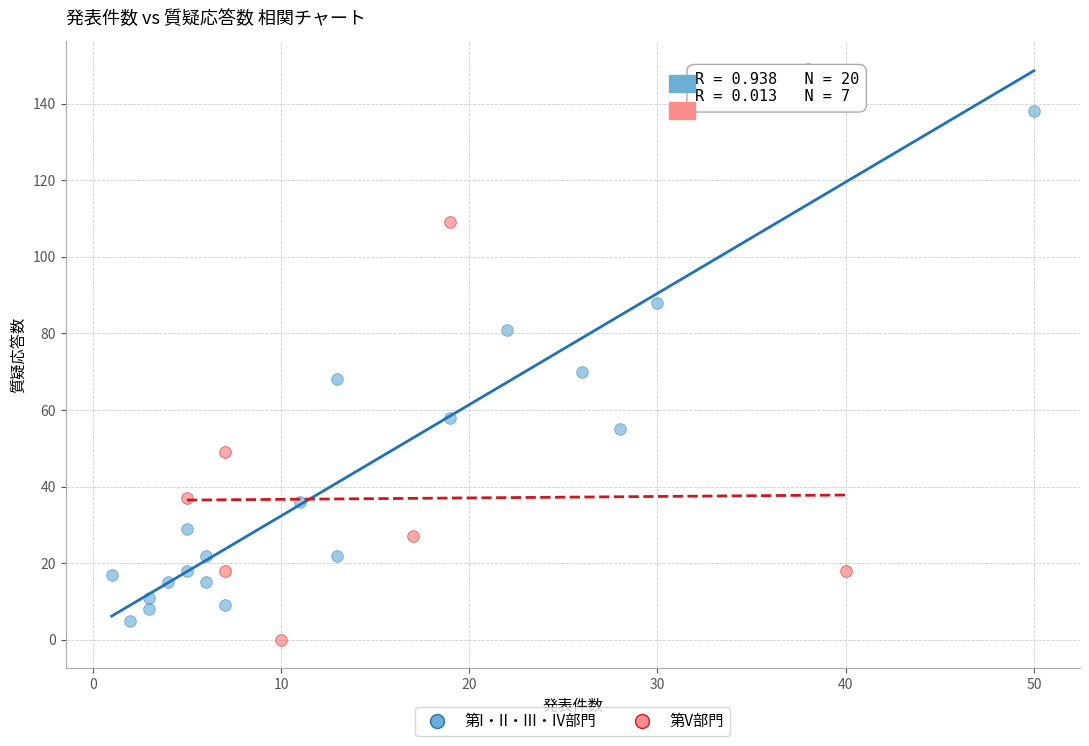

Which series has the largest Y range (max minus min)?

第I・II・III・IV部門